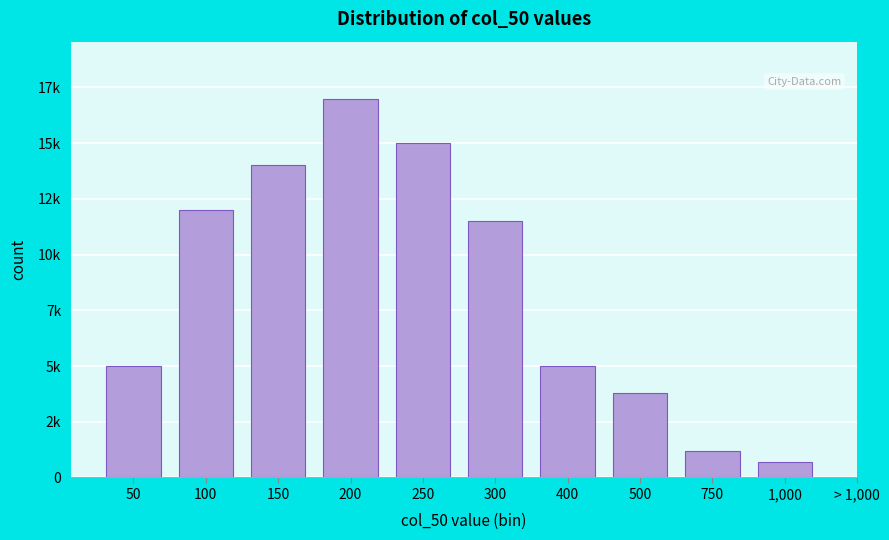

Does the chart contain any negative values?

No